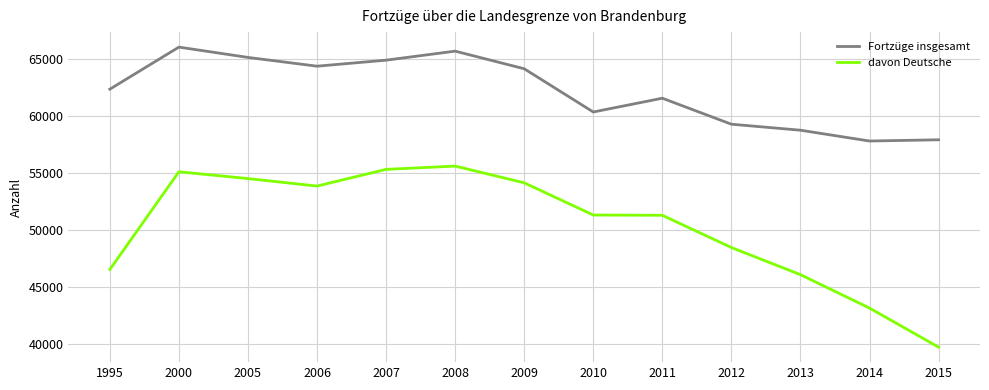

At which category does the chart reach its peak across all series?

2000